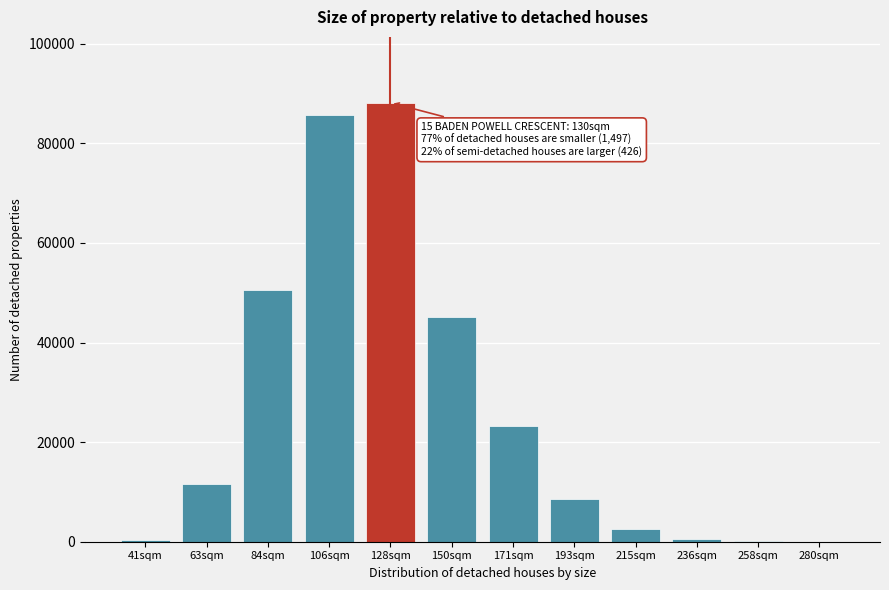

The value at 193sqm is 4997. True or false?

False